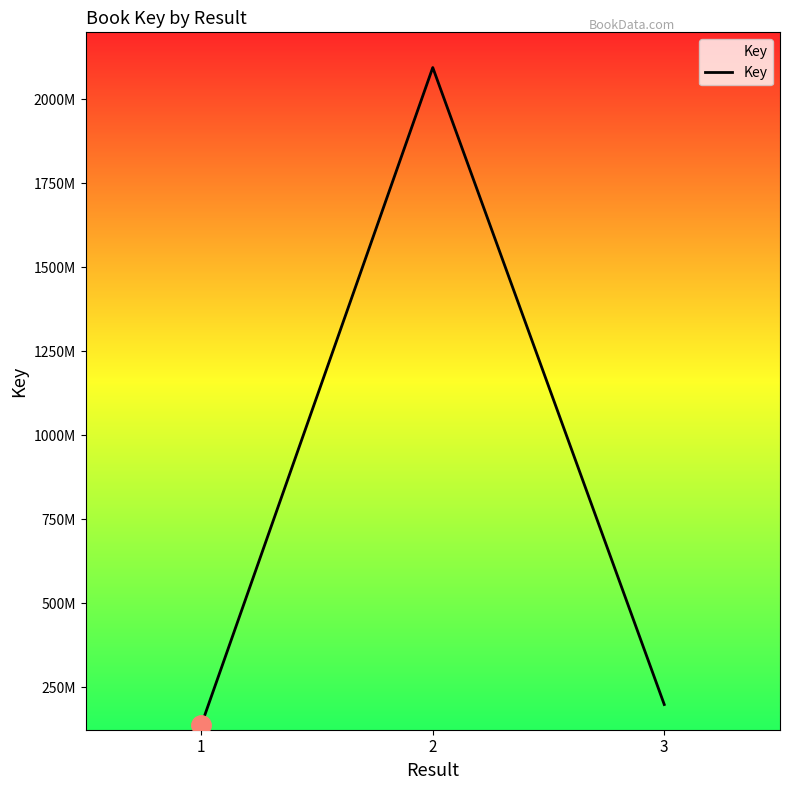

Does the chart display data point markers on the line(s)?

No